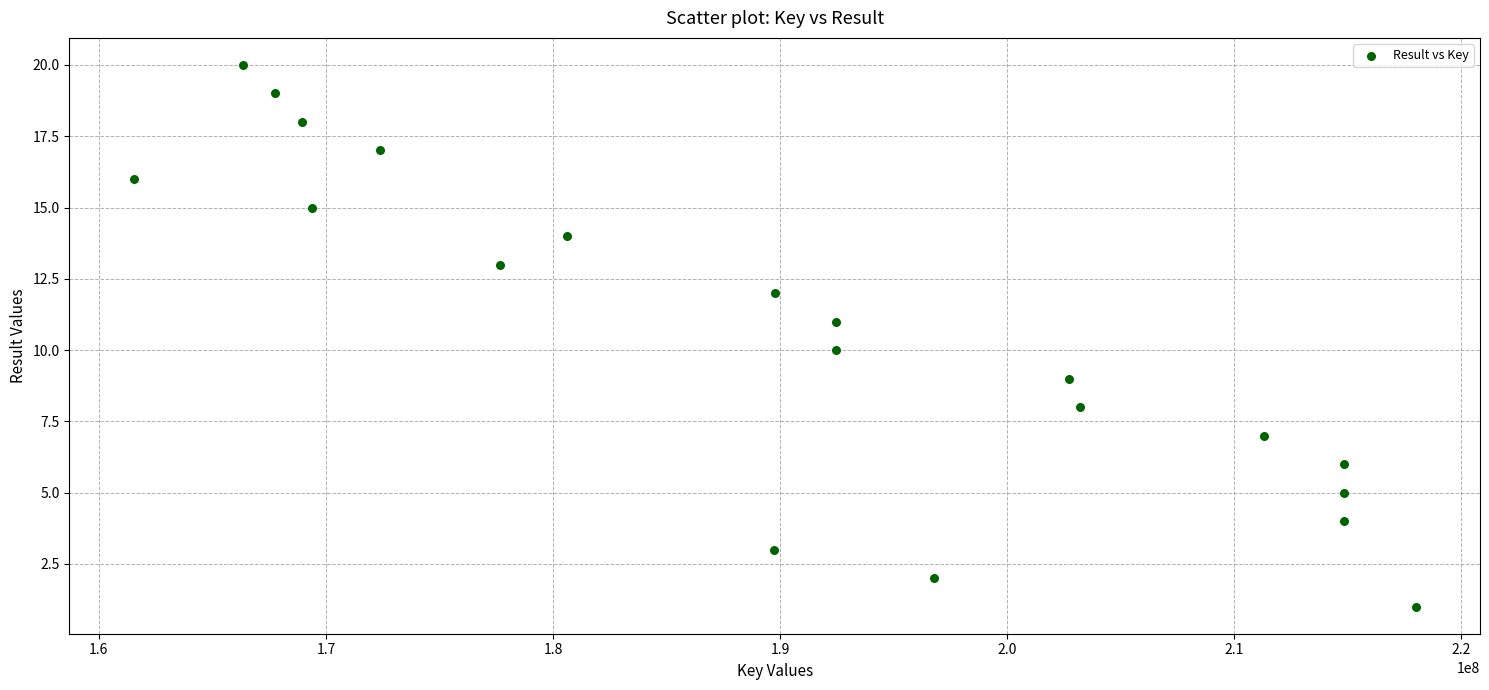

What is the range of Y values (max minus min)?

19